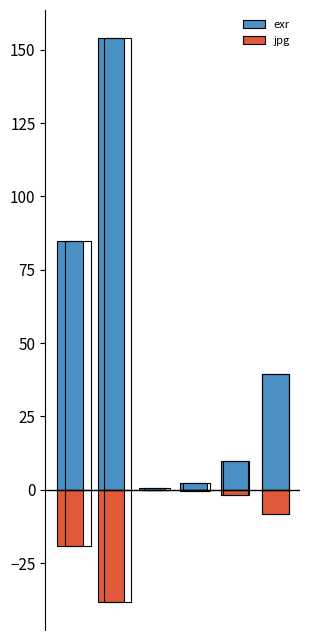

Which category has the lowest value across all series?

1